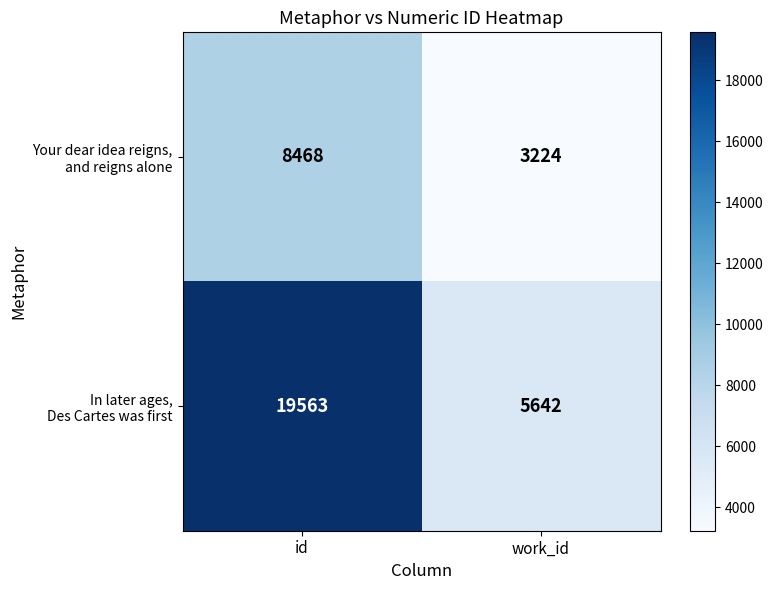

What is the total value across all series at id?

28031